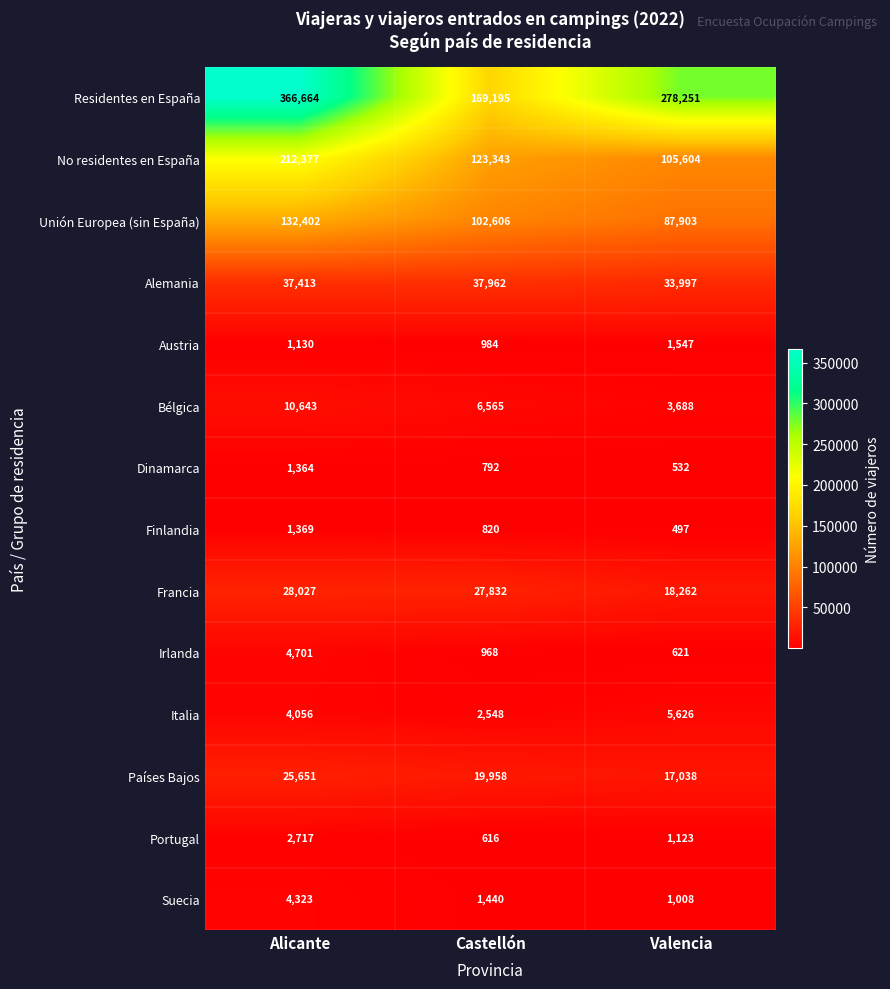

At which category is the sum across all series the highest?

Alicante